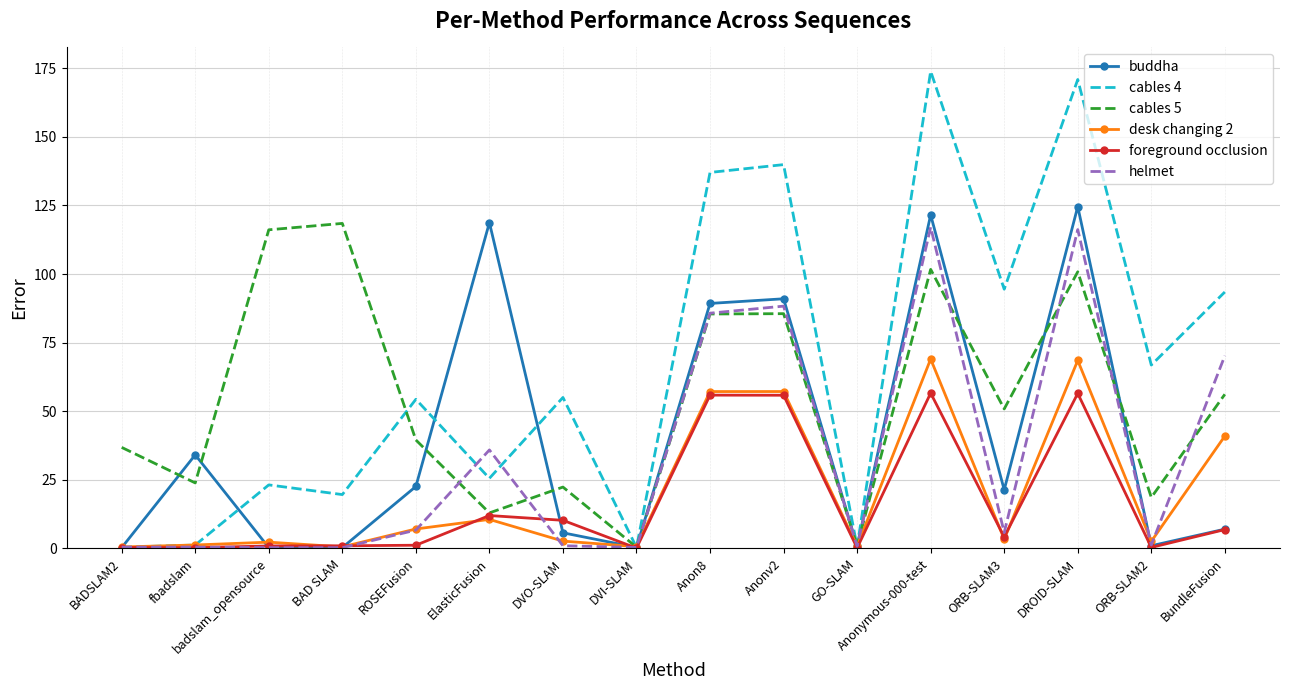

What value does the desk changing 2 series have at ORB-SLAM2?

2.6